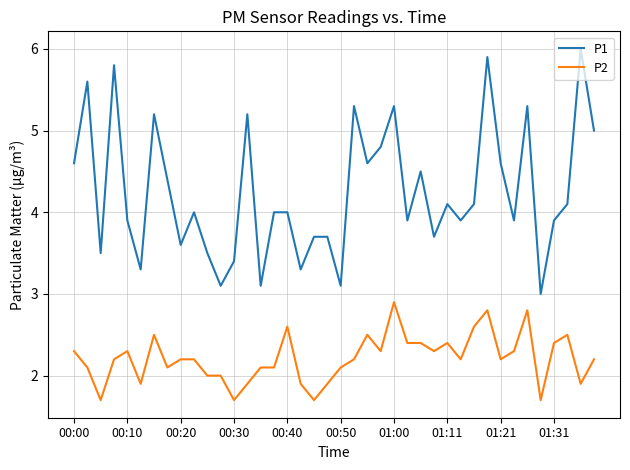

What is the highest value of the P2 series?

2.9